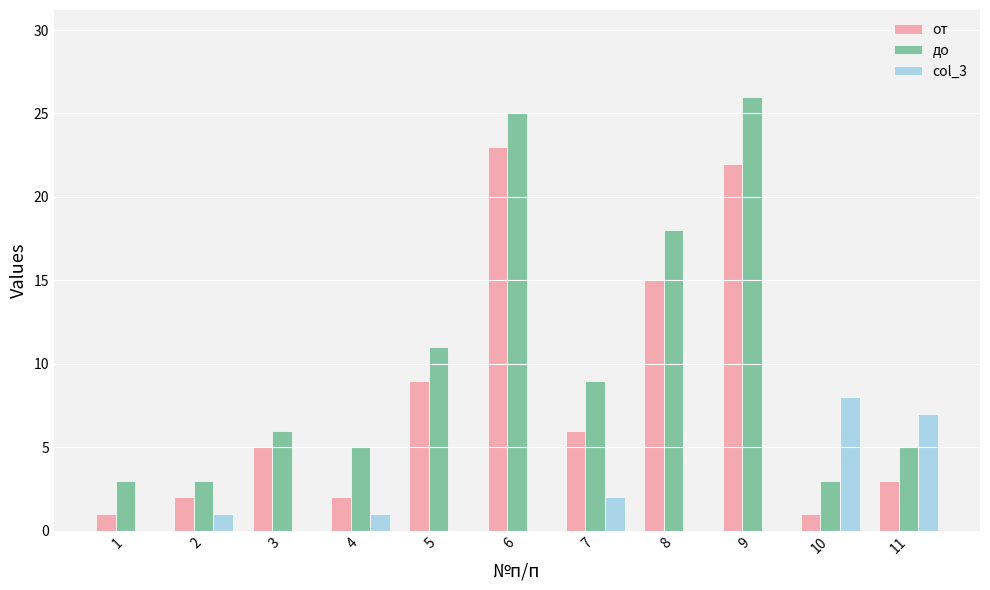

What are all the series names shown in the legend?

от, до, col_3